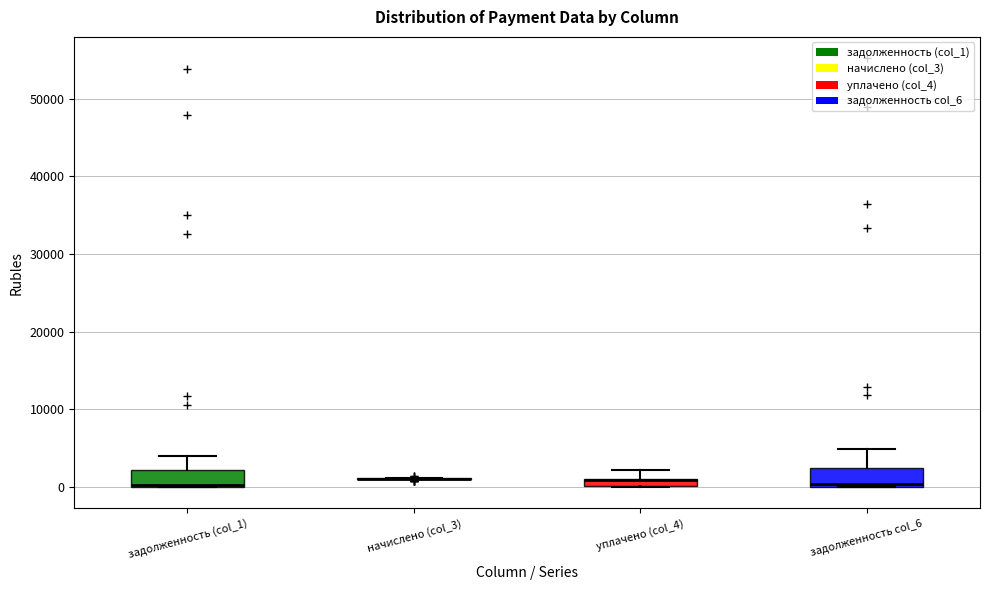

Where does the upper whisker of the box for уплачено (col_4) end on the y-axis? The values are not printed on the chart, so give them approximately, as read against the axis.

2000